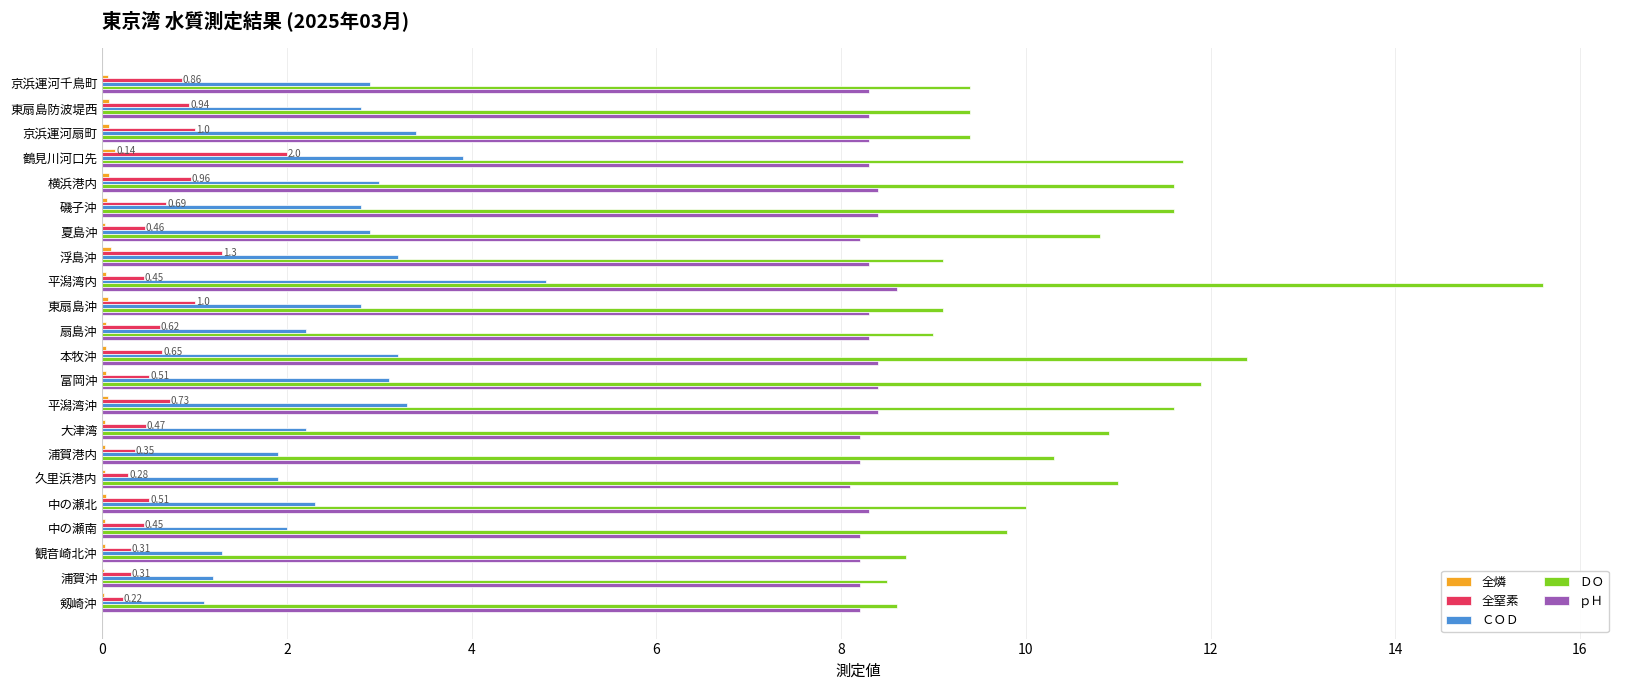

At which category does the chart reach its peak across all series?

平潟湾内